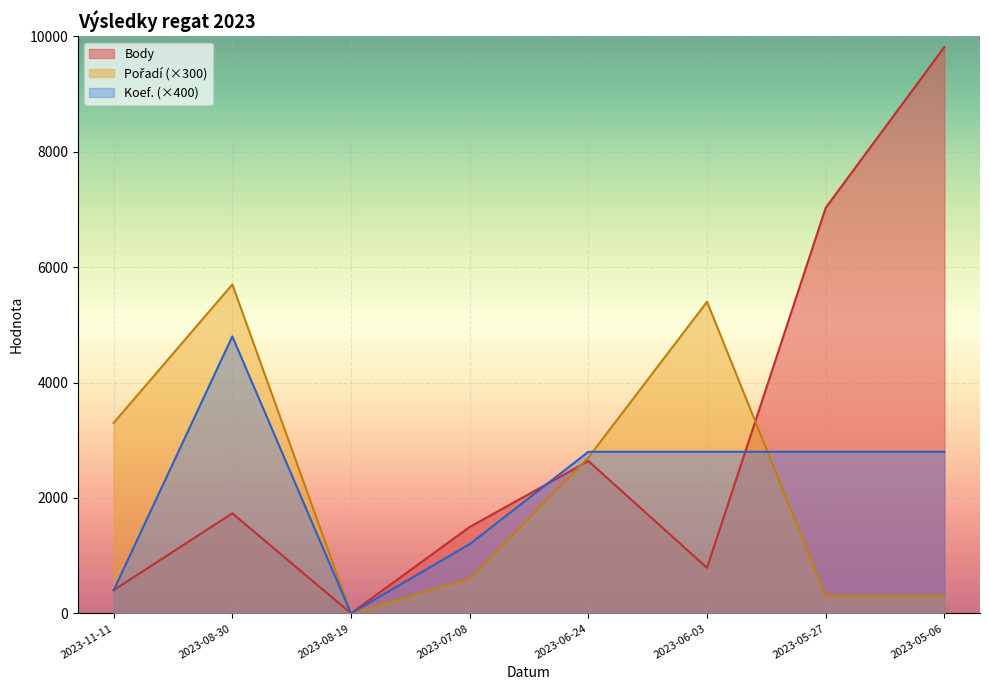

What are all the series names shown in the legend?

Body, Pořadí, Koef.